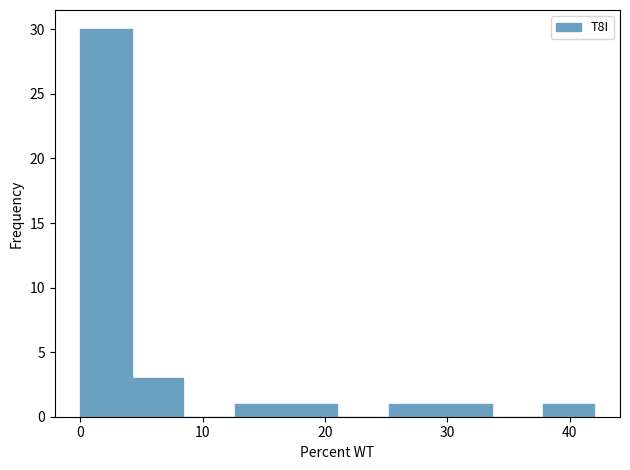

What is the height of the bar covering 12.6 to 16.8 on the x-axis? Neither the bar edges nor the heights are printed on the chart, so give them approximately, as read against the axes.

1